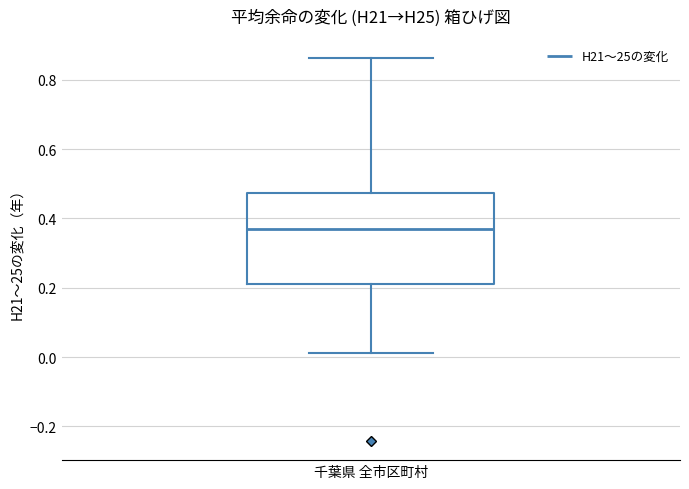

Where is the upper edge of the box for 千葉県 全市区町村 on the y-axis? The values are not printed on the chart, so give them approximately, as read against the axis.

0.48